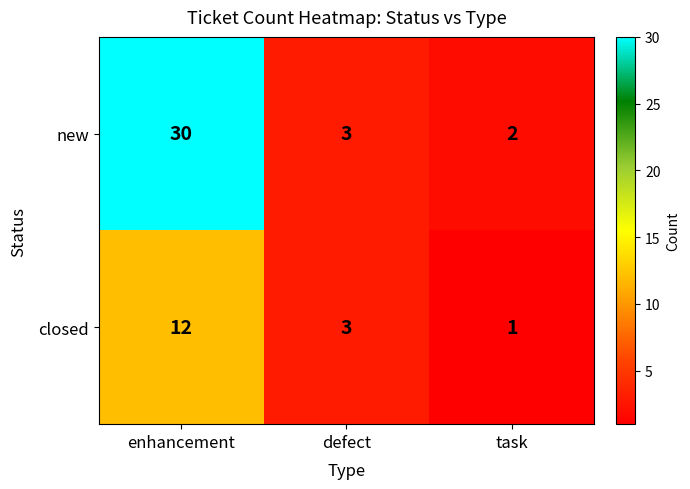

What is the sum of the new values at enhancement and defect?

33